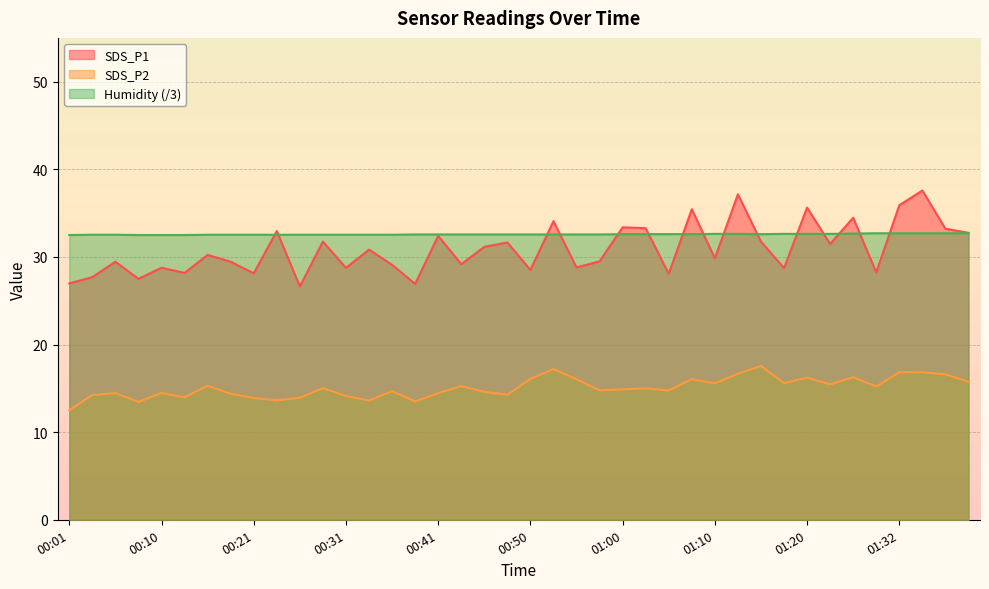

True or false: SDS_P2 and SDS_P1 intersect in this chart.

False